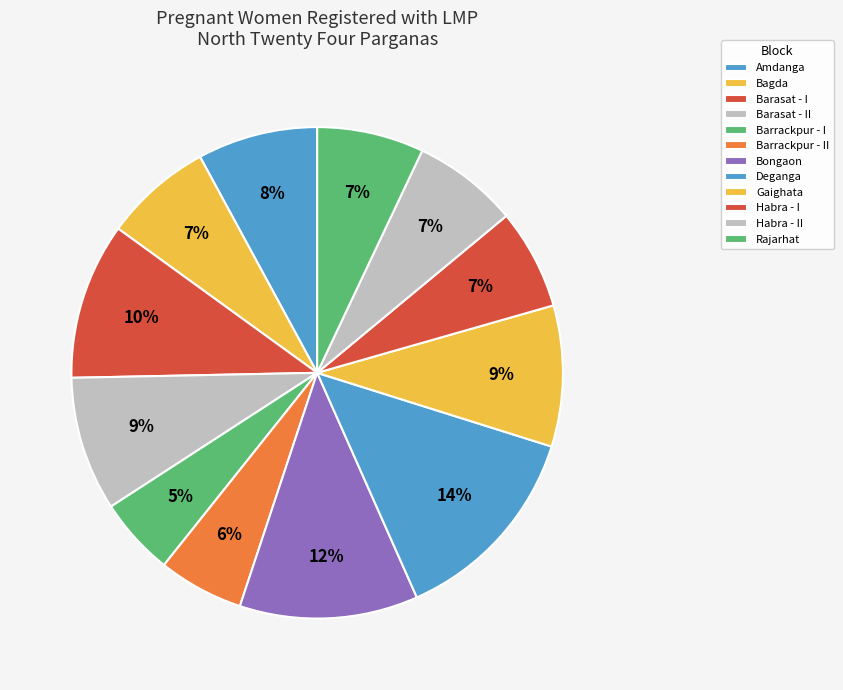

Count the number of slices in the pie.

12